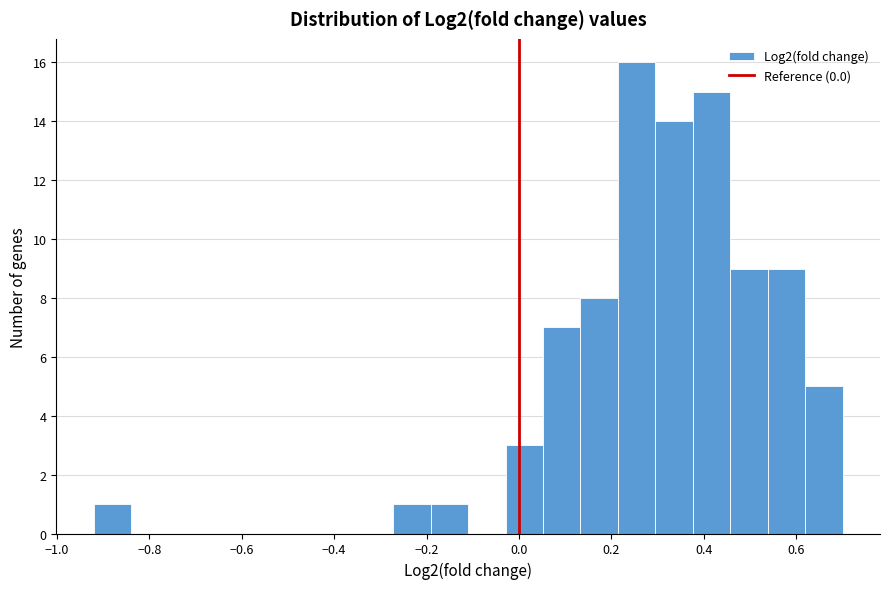

Reading left to right, list every bar in this chart as the range it spans on the x-axis followed by its height. Neither the bar edges nor the heights are printed on the chart, so give them approximately, as read against the axes.

-0.92 to -0.84: 1
-0.84 to -0.76: 0
-0.76 to -0.68: 0
-0.68 to -0.60: 0
-0.60 to -0.52: 0
-0.52 to -0.44: 0
-0.44 to -0.36: 0
-0.36 to -0.28: 0
-0.28 to -0.20: 1
-0.20 to -0.10: 1
-0.10 to -0.02: 0
-0.02 to 0.06: 3
0.06 to 0.14: 7
0.14 to 0.22: 8
0.22 to 0.30: 16
0.30 to 0.38: 14
0.38 to 0.46: 15
0.46 to 0.54: 9
0.54 to 0.62: 9
0.62 to 0.70: 5